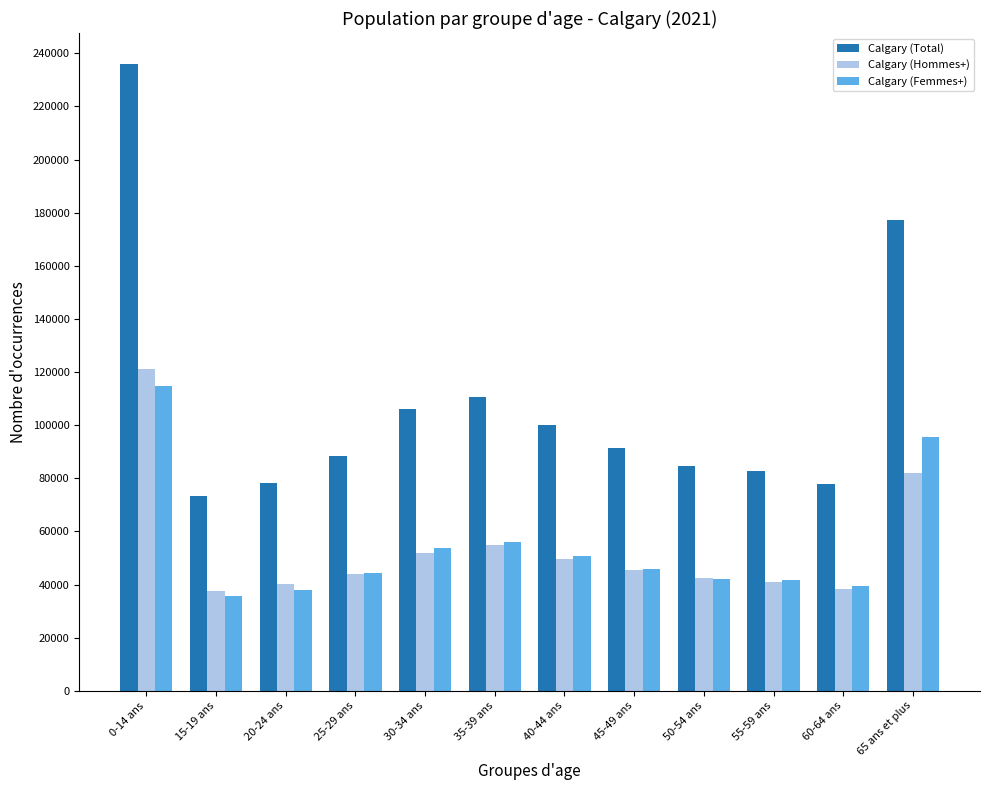

At how many categories does at least one series exceed 148368?

2